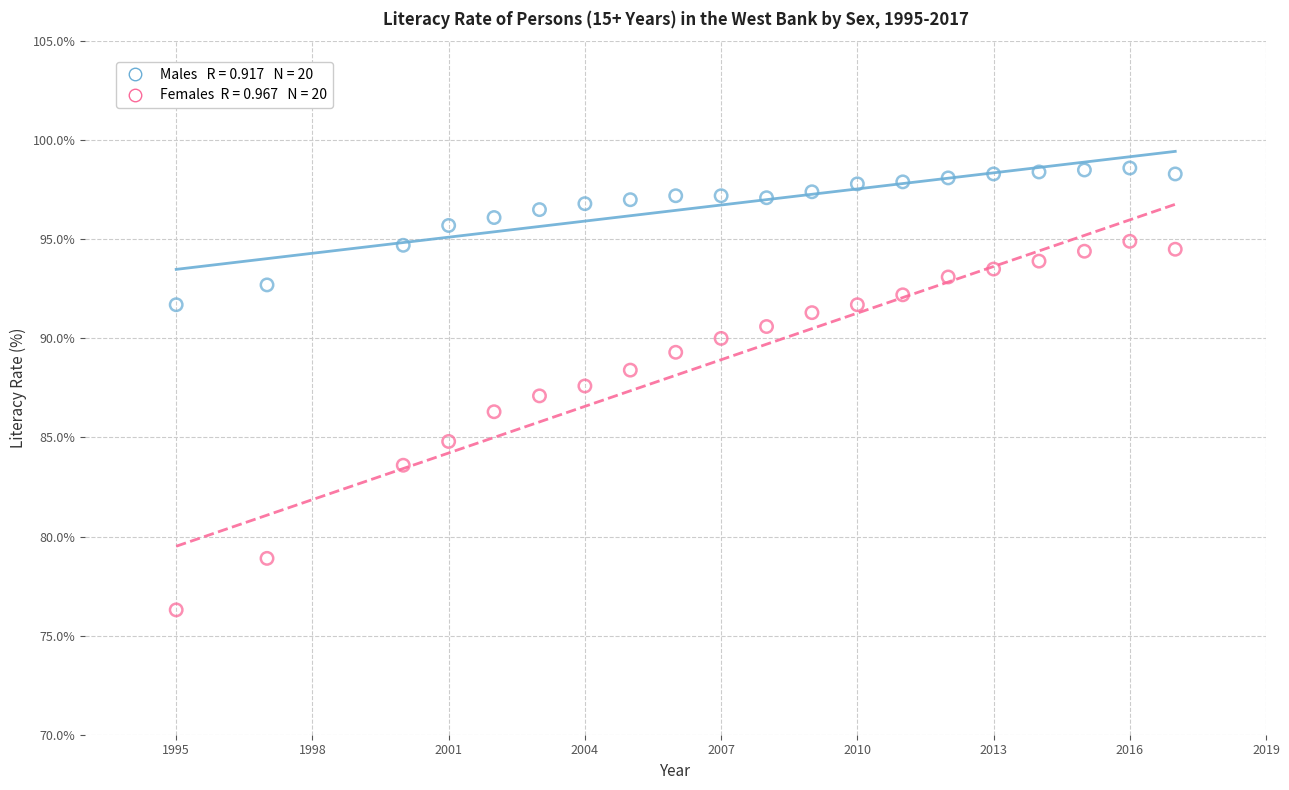

Across all data points, what is the range of X values (max minus min)?

22.0